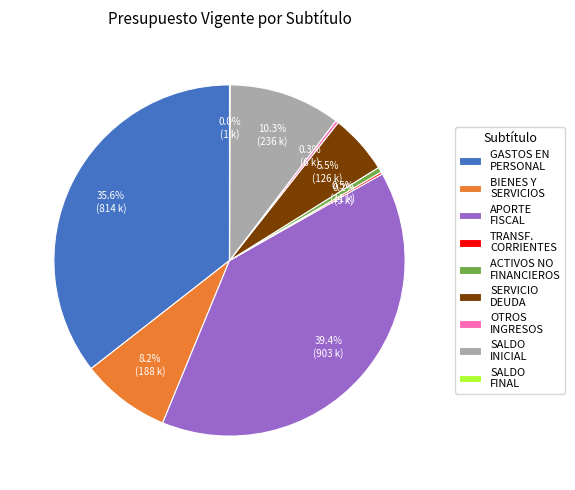

To the nearest percent, what portion does APORTE FISCAL represent?

39%